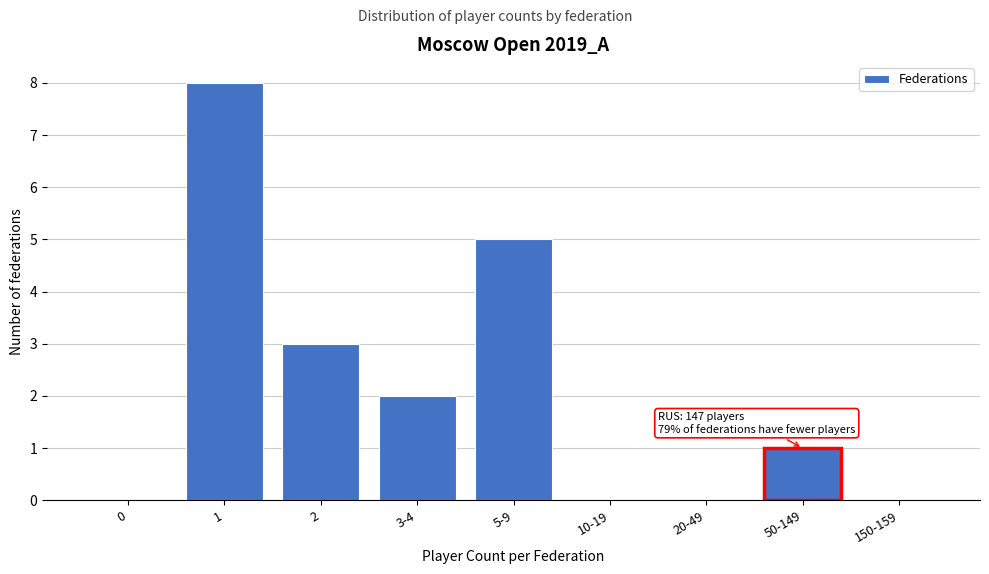

Reading left to right, list all the values displayed in this chart.

0=0	1=8	2=3	3-4=2	5-9=5	10-19=0	20-49=0	50-149=1	150-159=0